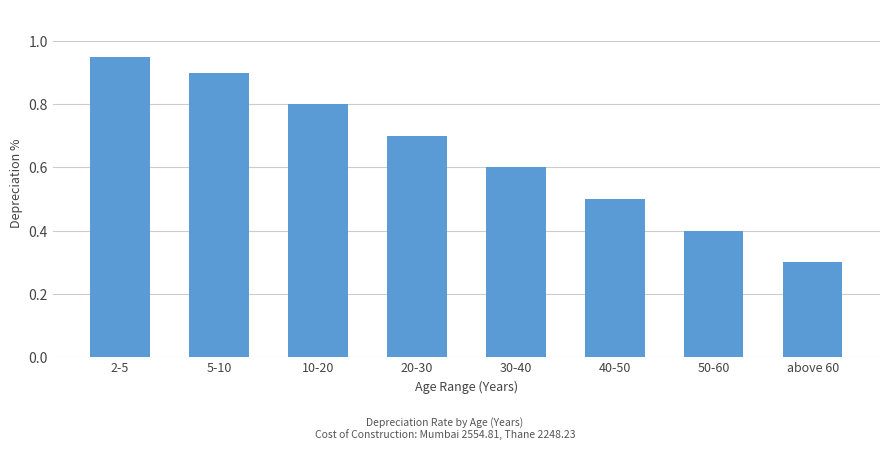

Which label corresponds to the smallest value in the chart?

above 60